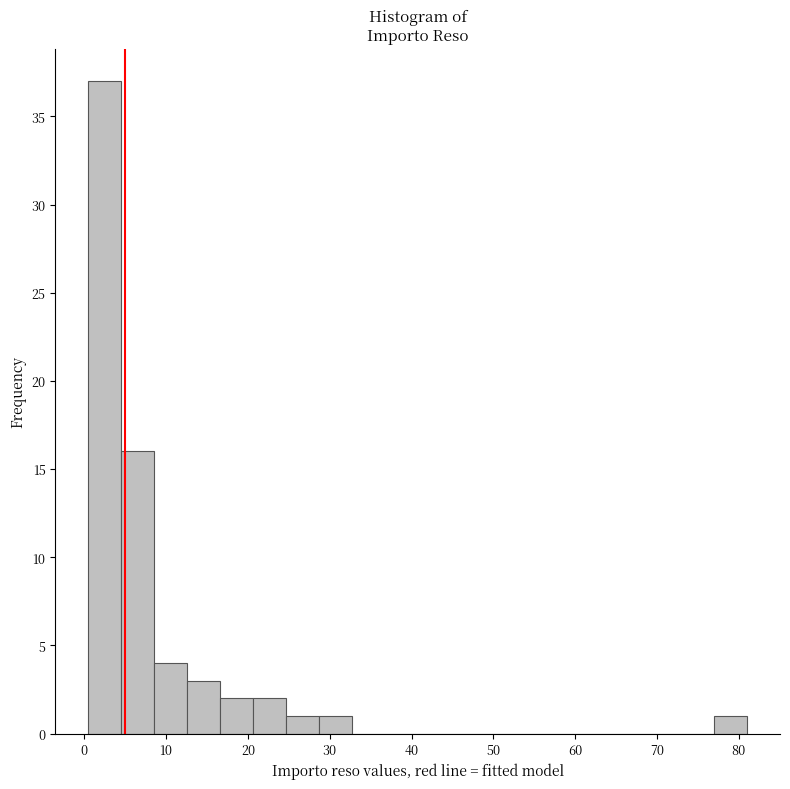

How tall is the bar that spans 13 to 17 on the x-axis? Neither the bar edges nor the heights are printed on the chart, so give them approximately, as read against the axes.

3